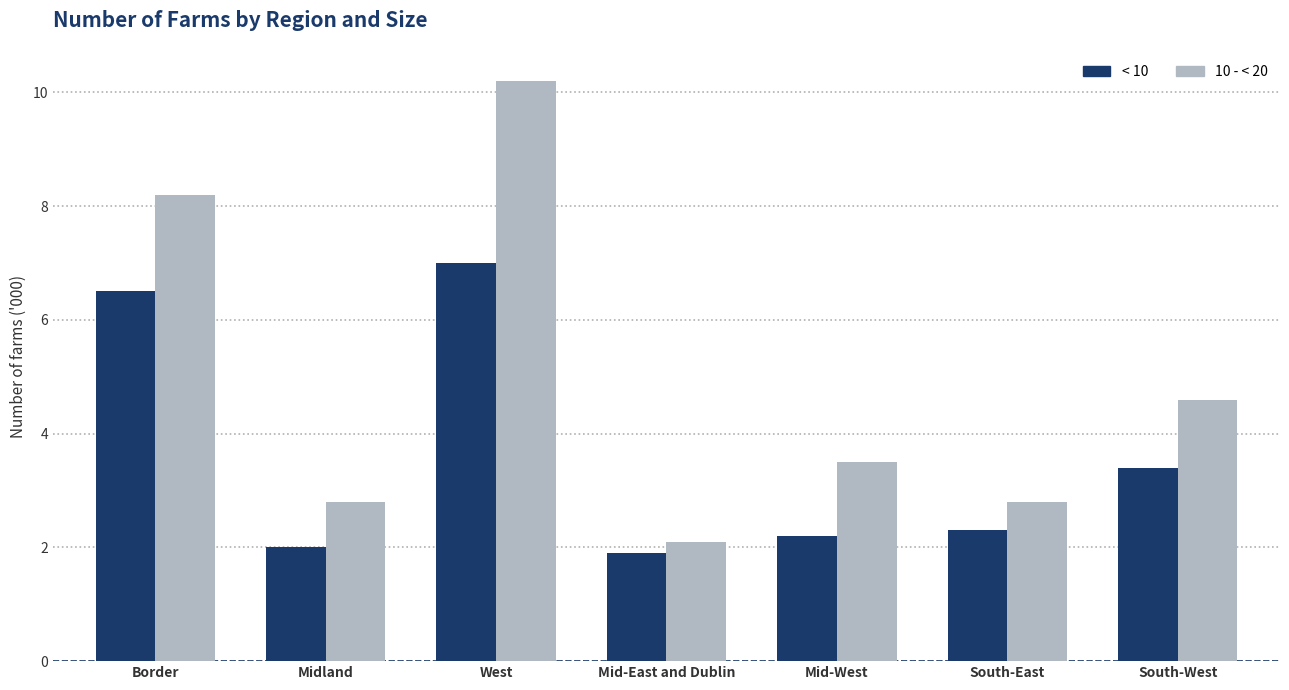

Which series has the largest total across all categories?

10 - < 20